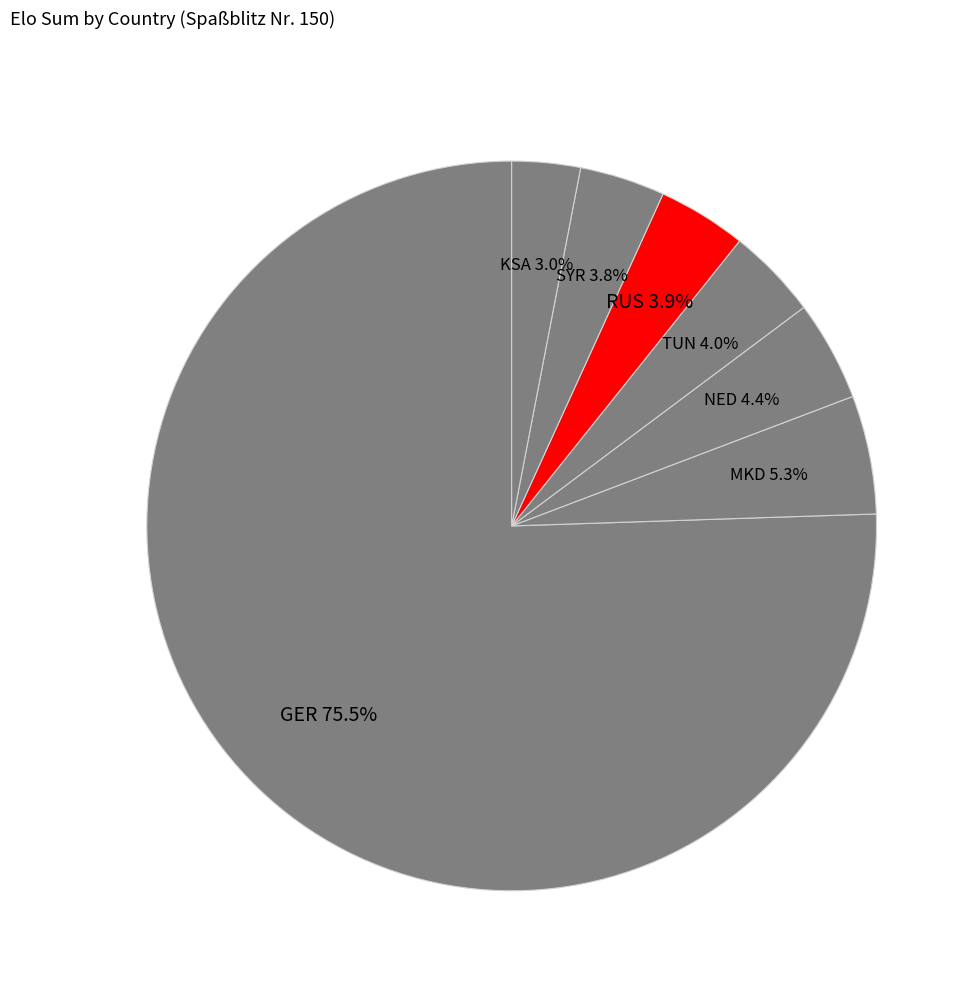

Is there a majority slice in this chart?

Yes